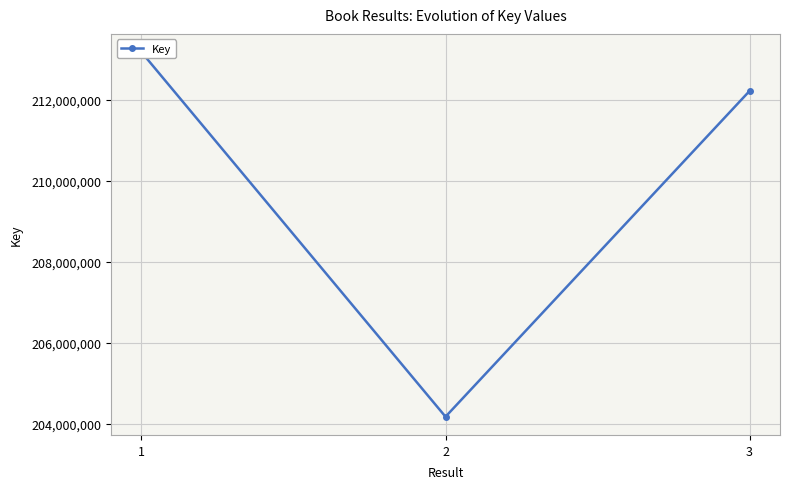

Is it true that the value at 3 is 299492050?

False